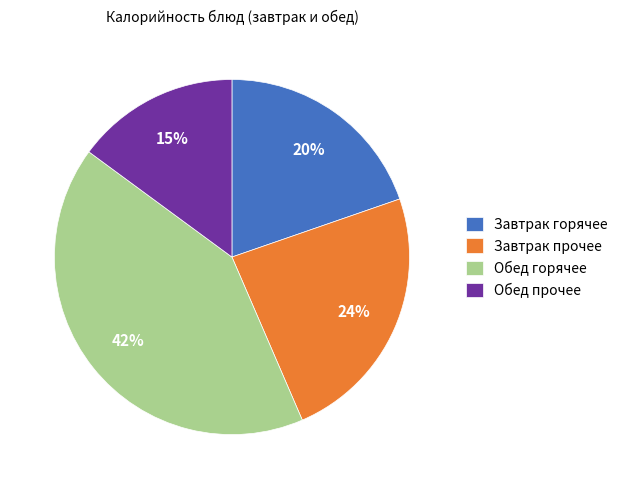

What percentage is the Обед горячее slice, to the nearest percent?

42%